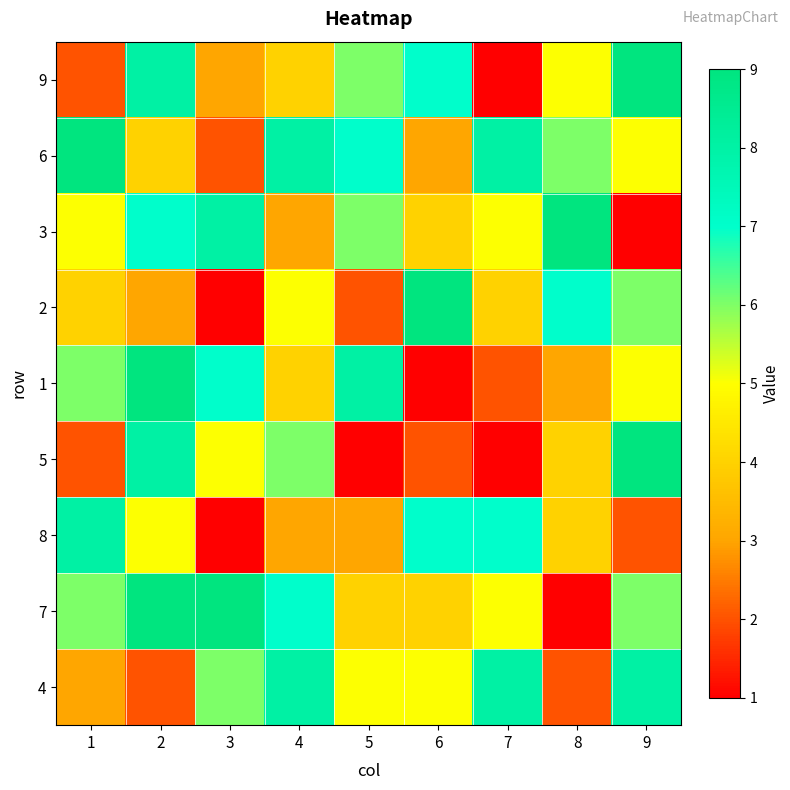

At which category does the chart reach its minimum across all series?

7